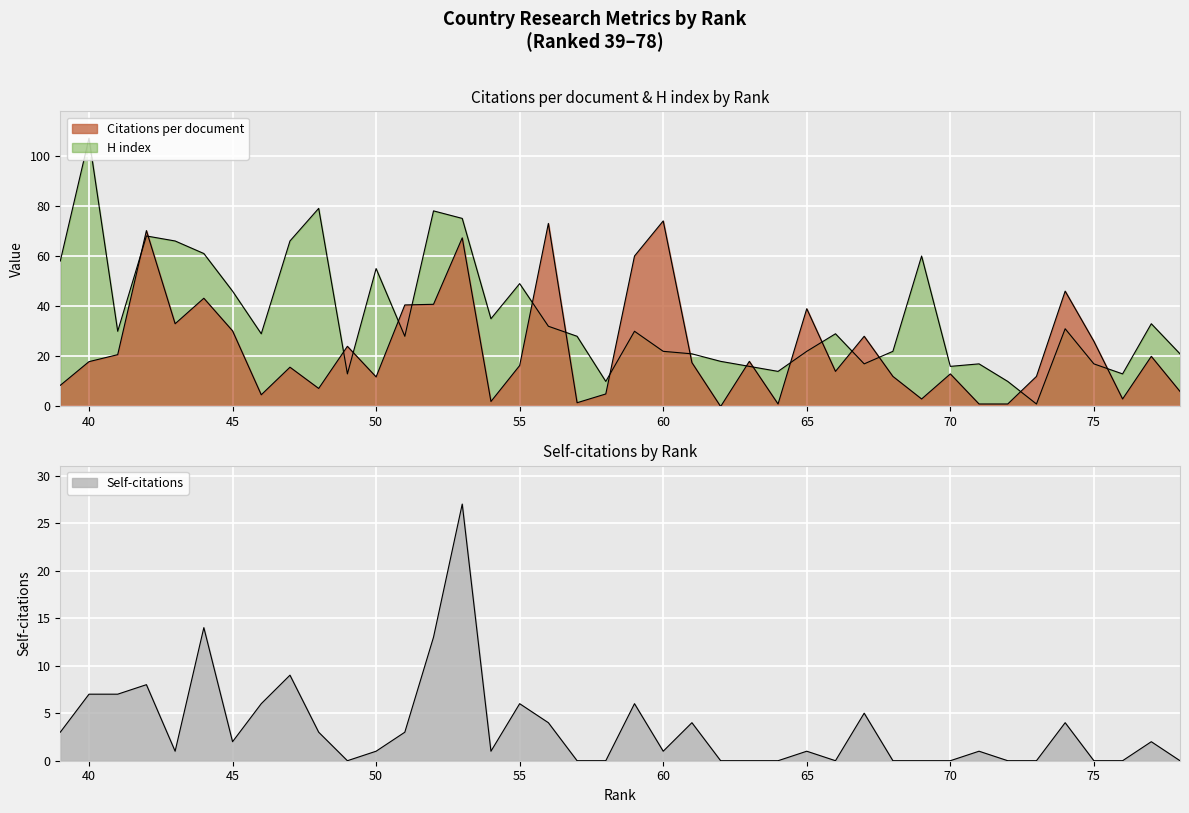

How many interior local valleys does the Citations per document series have?

11